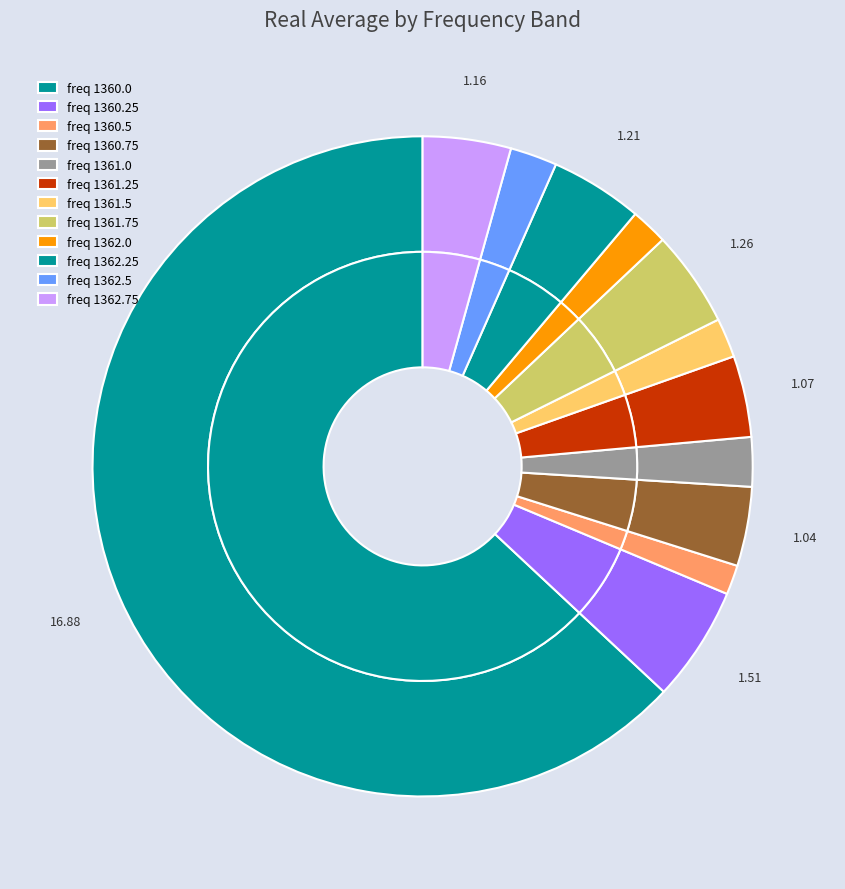

Rank the categories by value from highest to lowest.

1360.0, 1360.25, 1361.75, 1362.25, 1362.75, 1361.25, 1360.75, 1361.0, 1362.5, 1361.5, 1362.0, 1360.5